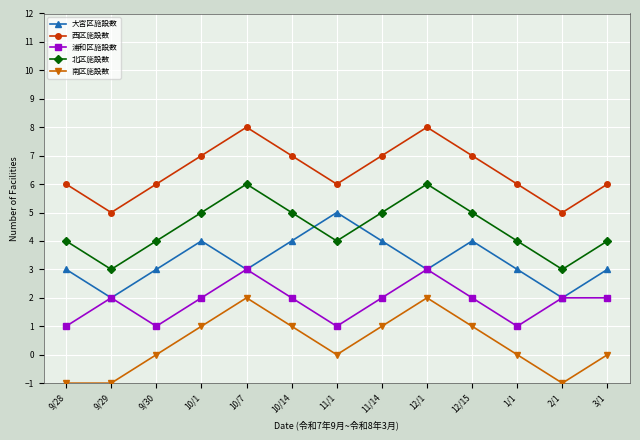

True or false: 南区施設数 has a value of -1 at 9/28.

True